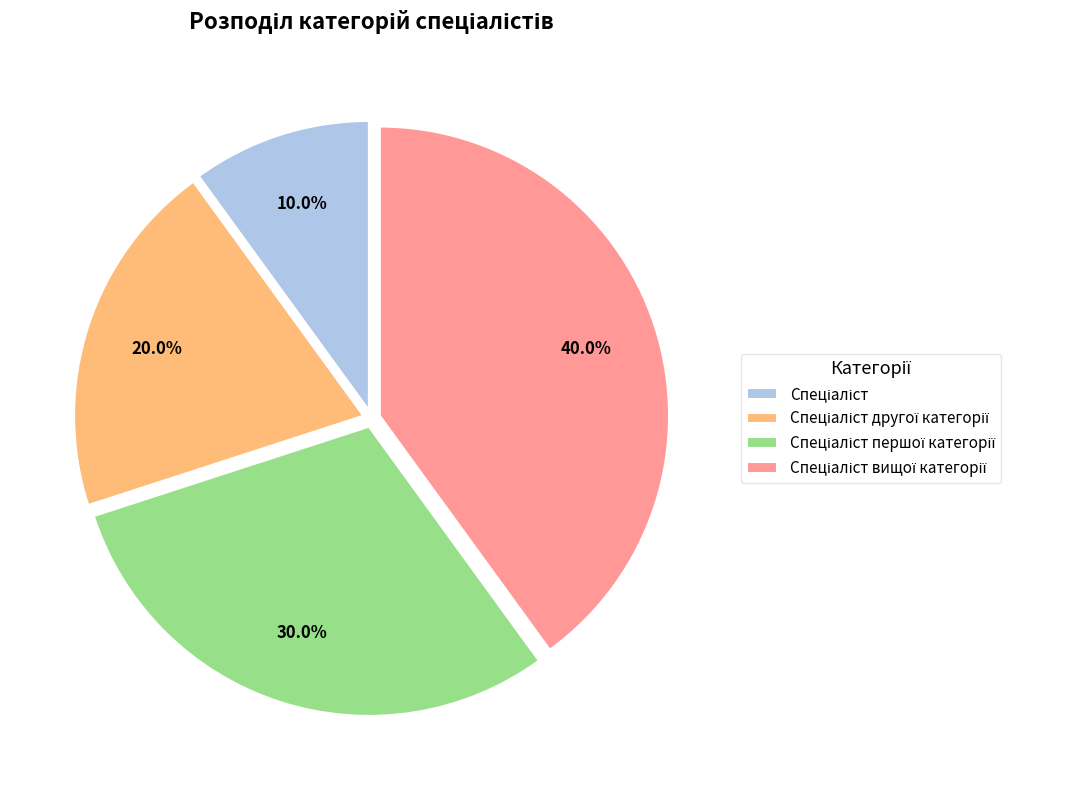

Does any single category account for the majority?

No